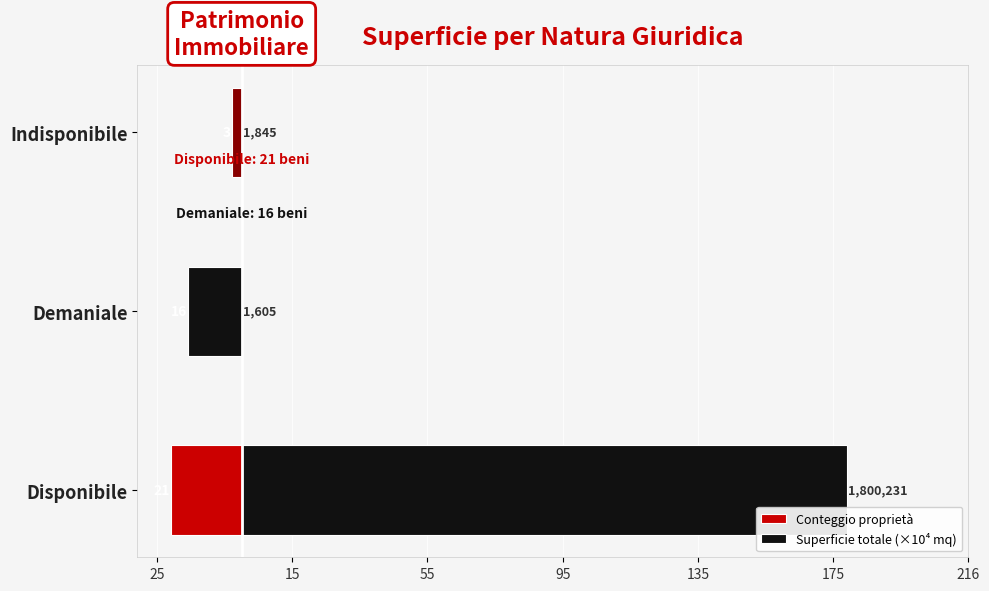

List the series in order of their overall mean, highest first.

Superficie totale (×10⁴ mq), Conteggio proprietà